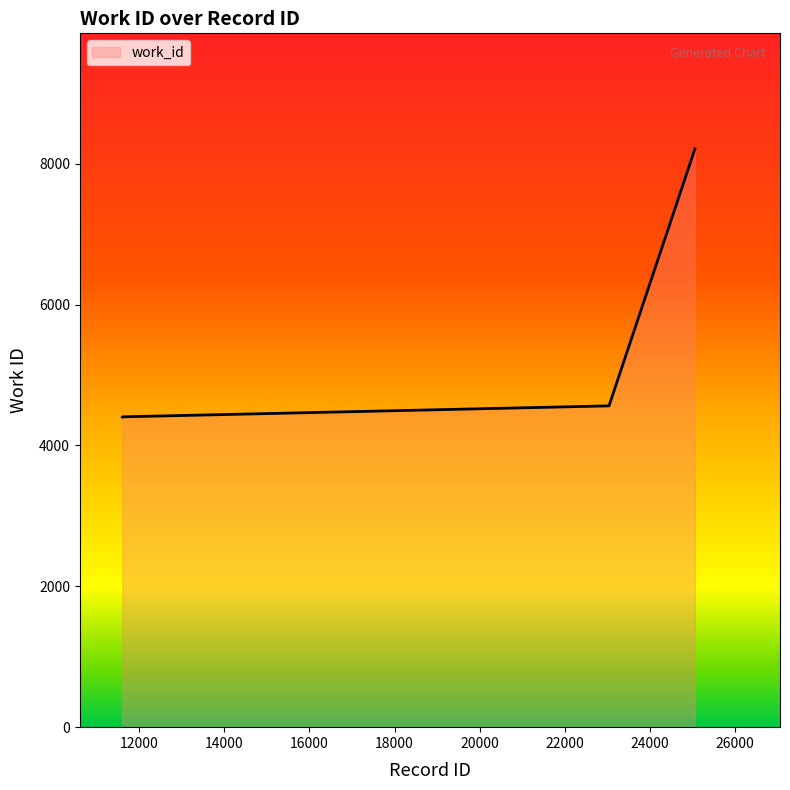

Does the chart have visible grid lines?

No